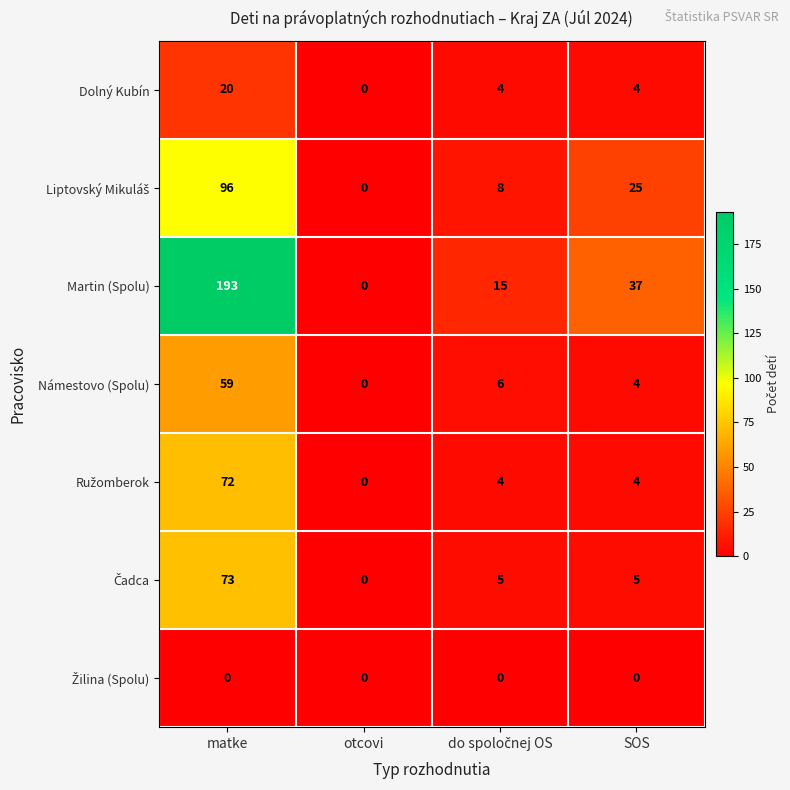

What is the maximum value shown in the chart?

193